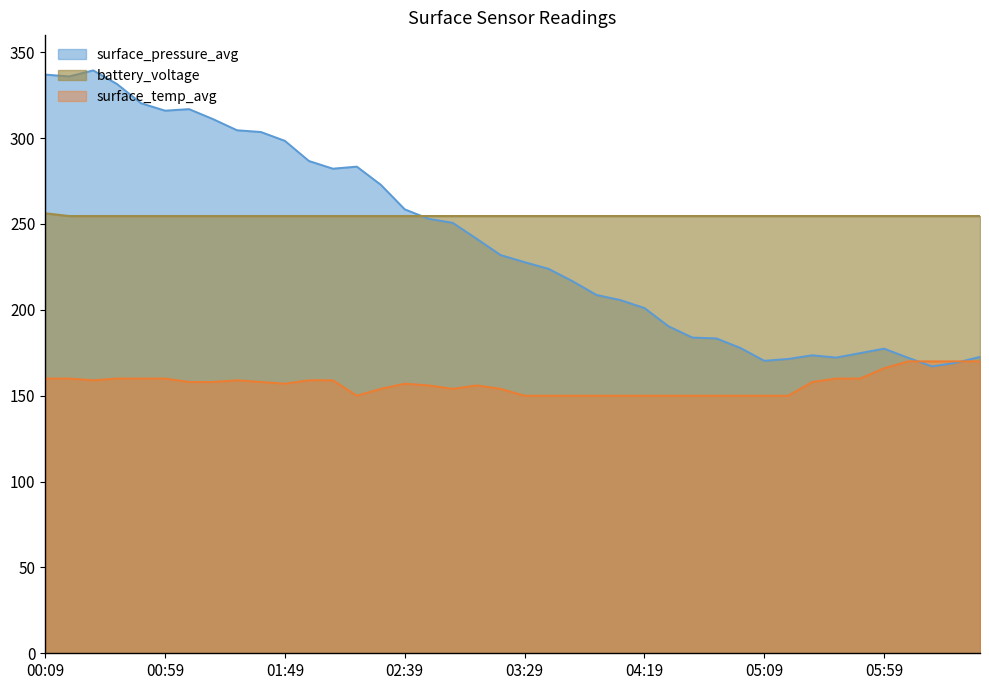

Rank the series at 02:49 from highest to lowest value.

battery_voltage, surface_pressure_avg, surface_temp_avg